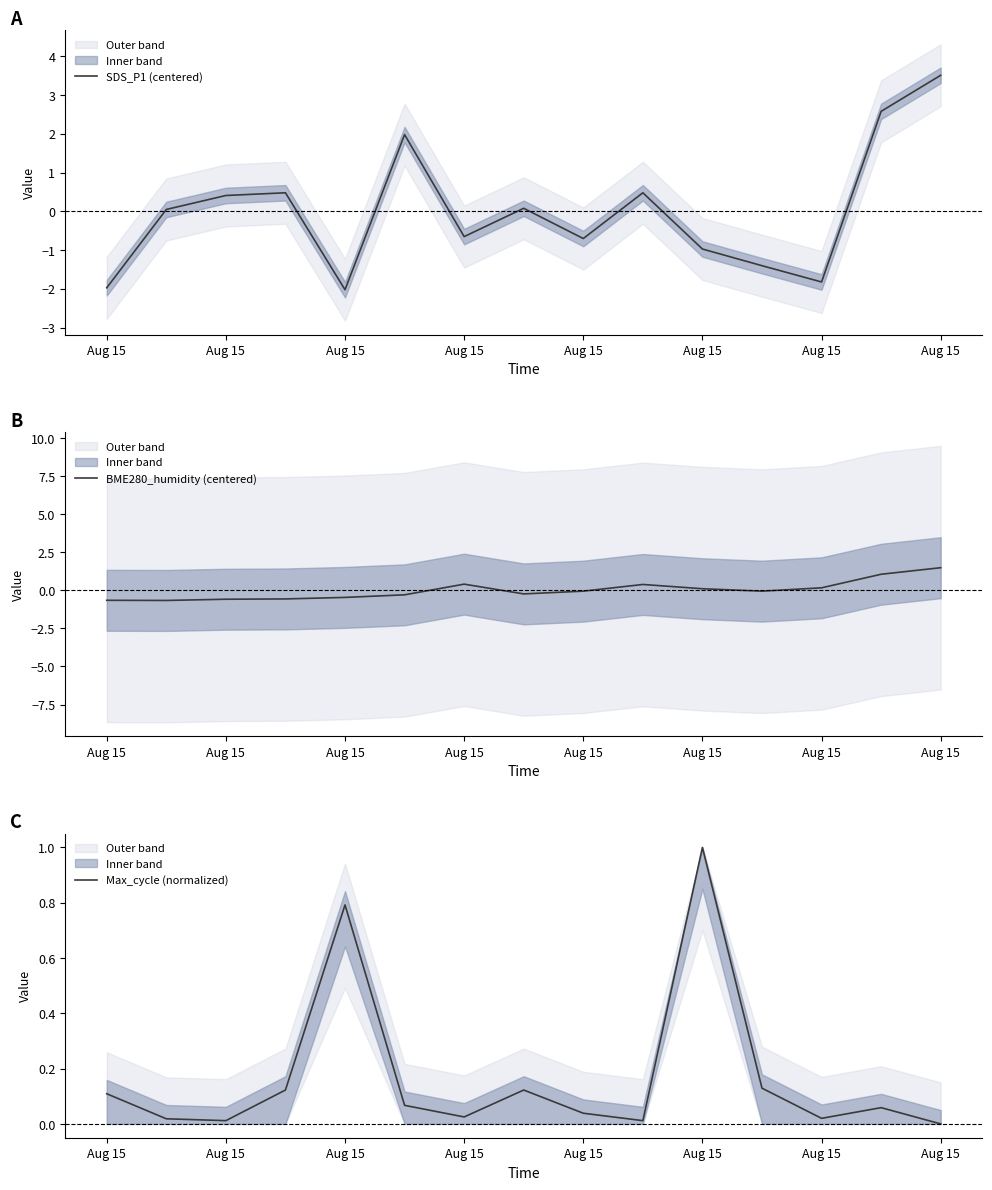

At which label is BME280_humidity (centered) closest to 0?

Aug 15